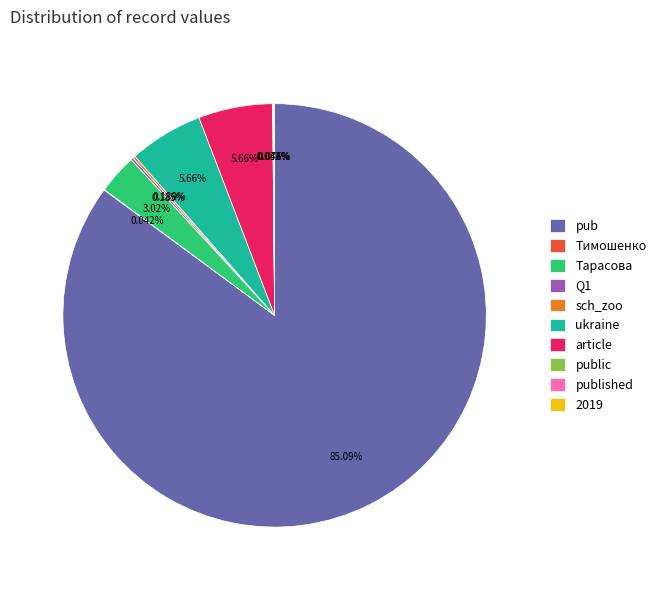

Which slice is the largest?

pub